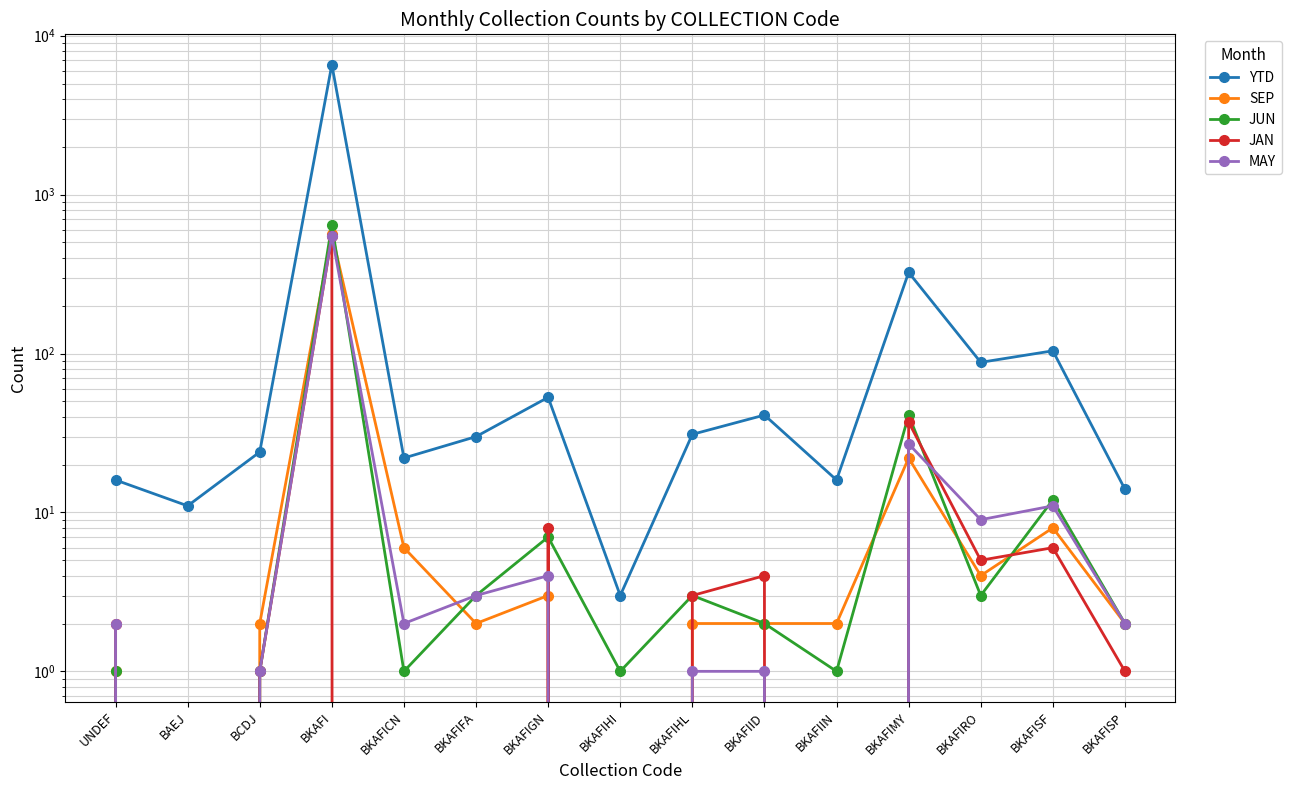

At which label is MAY closest to 276?

BKAFIMY